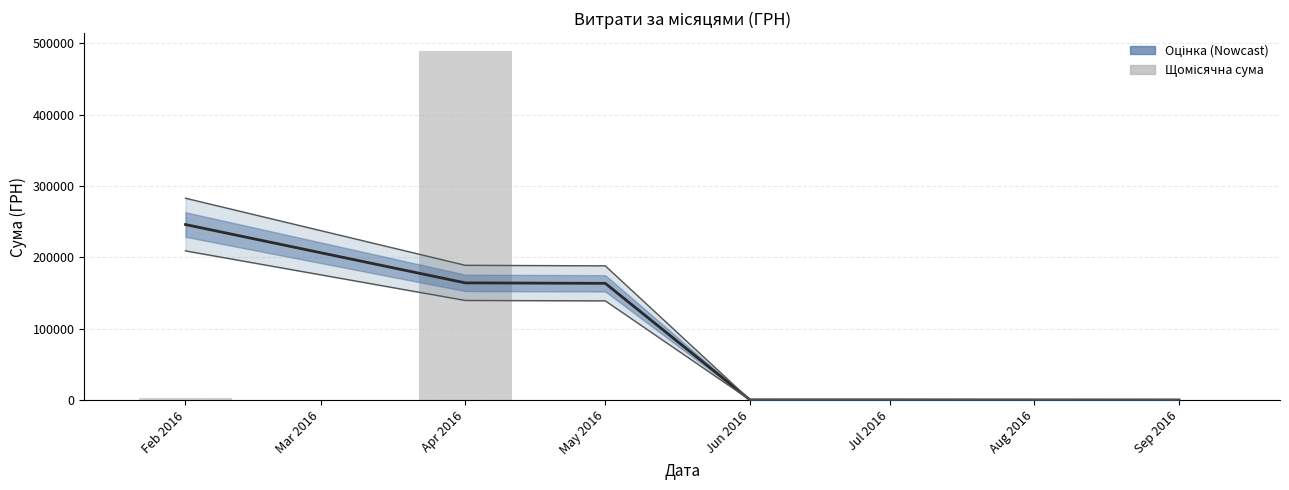

What is the minimum value shown in the chart?

84.5